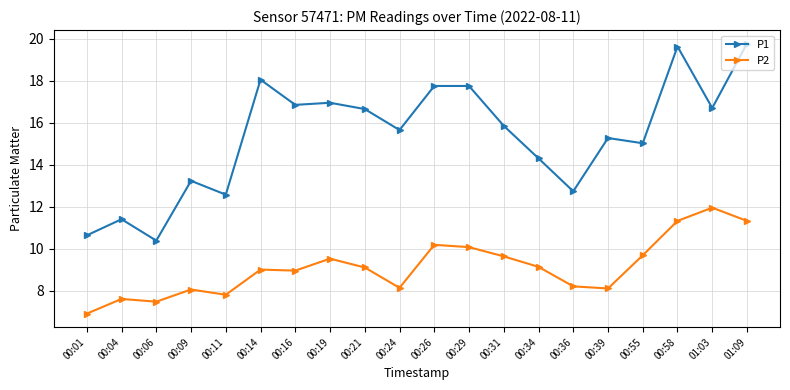

Where is the first local minimum for P1?

00:06